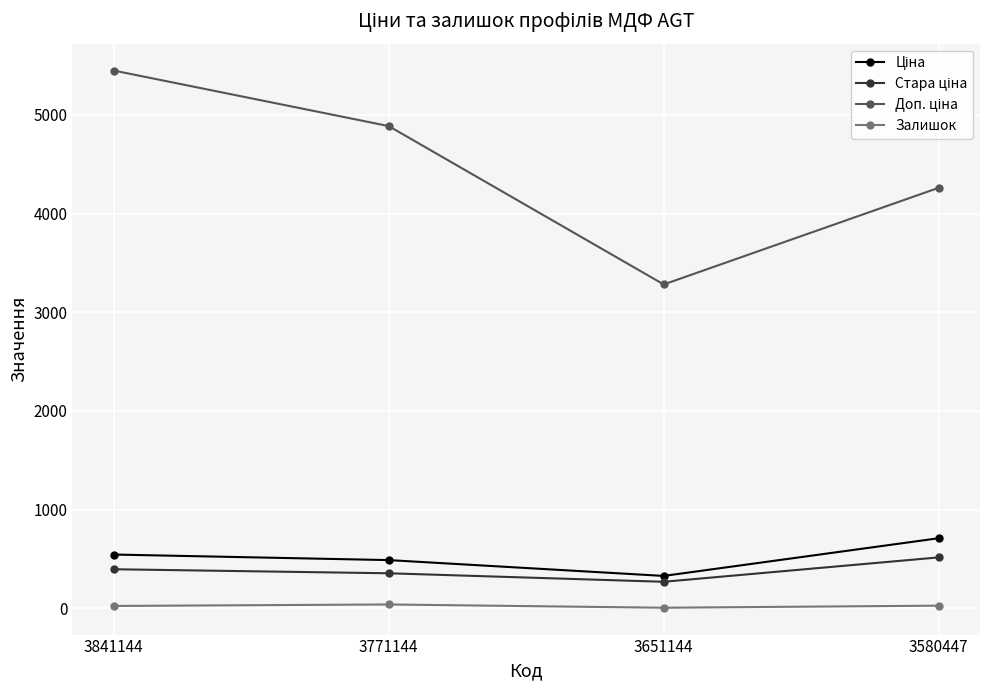

At which category is the sum across all series the highest?

3841144